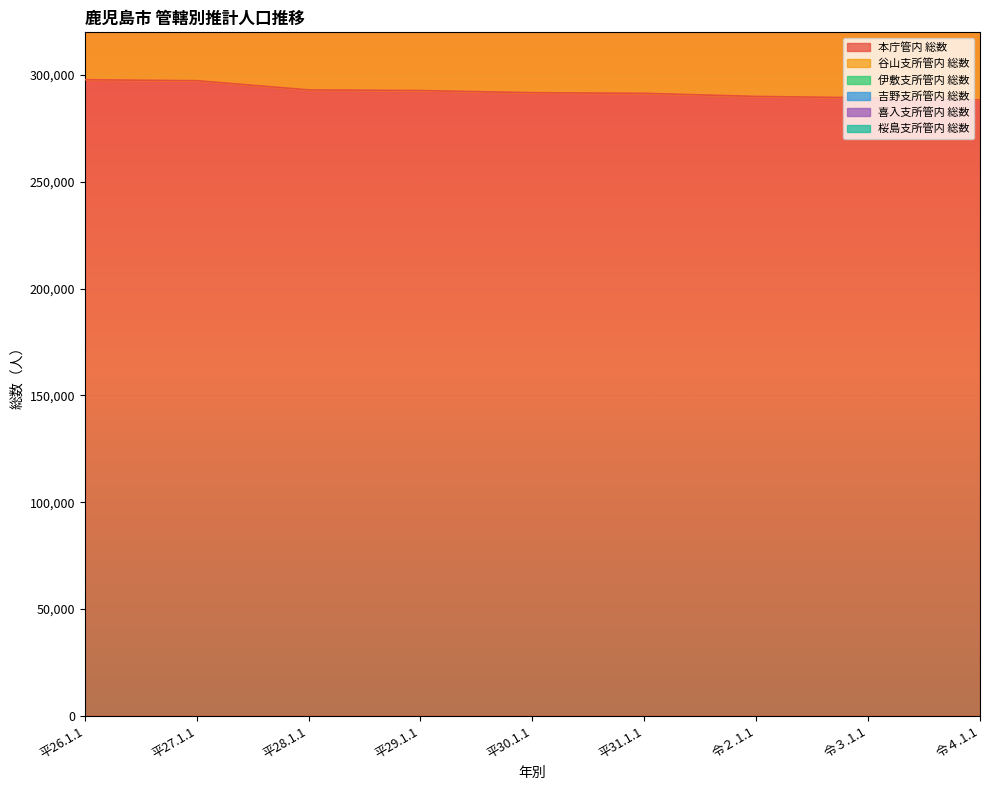

At how many categories does at least one series exceed 241798?

9